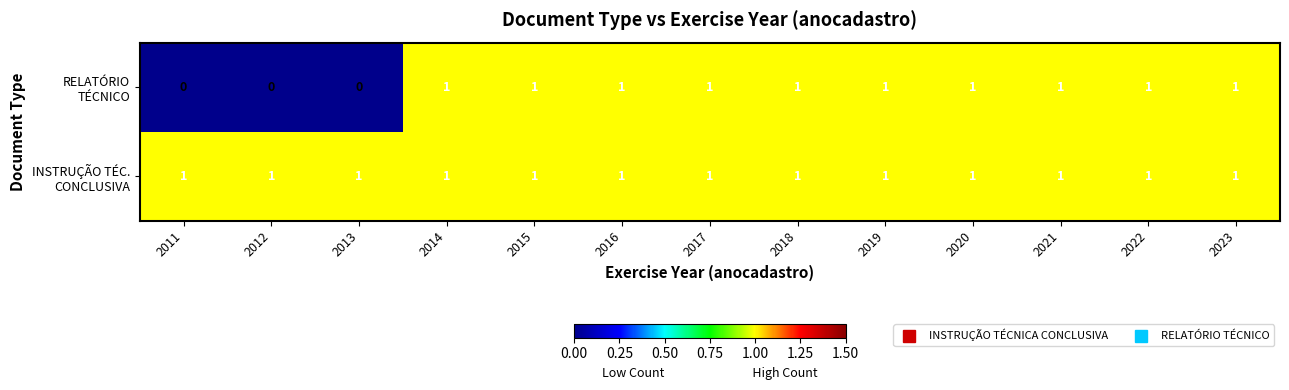

At how many categories does at least one series exceed 0?

13